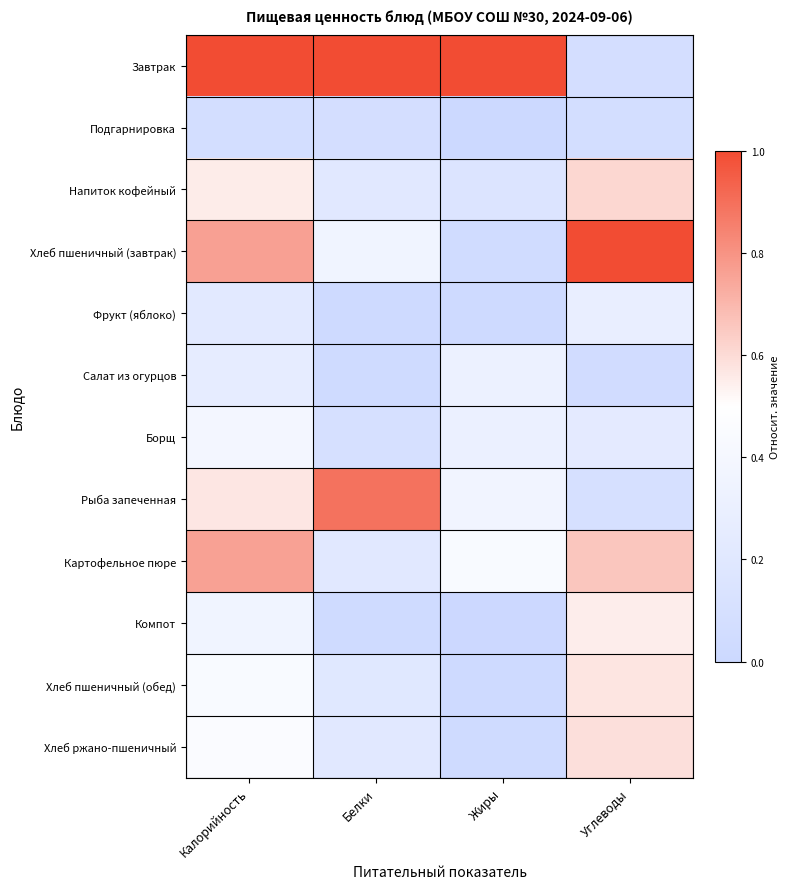

How many data points does each series have?

4